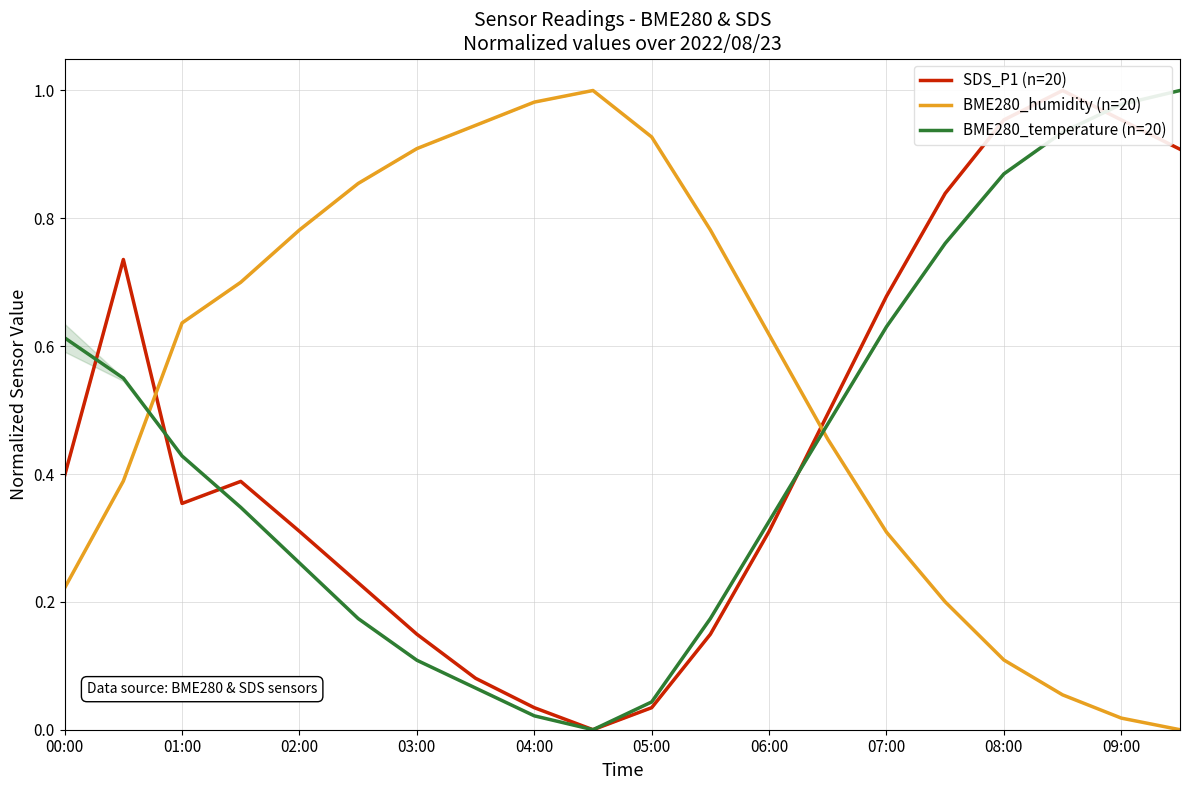

True or false: SDS_P1 (n=20) has more than 0 points higher than both neighbors.

True